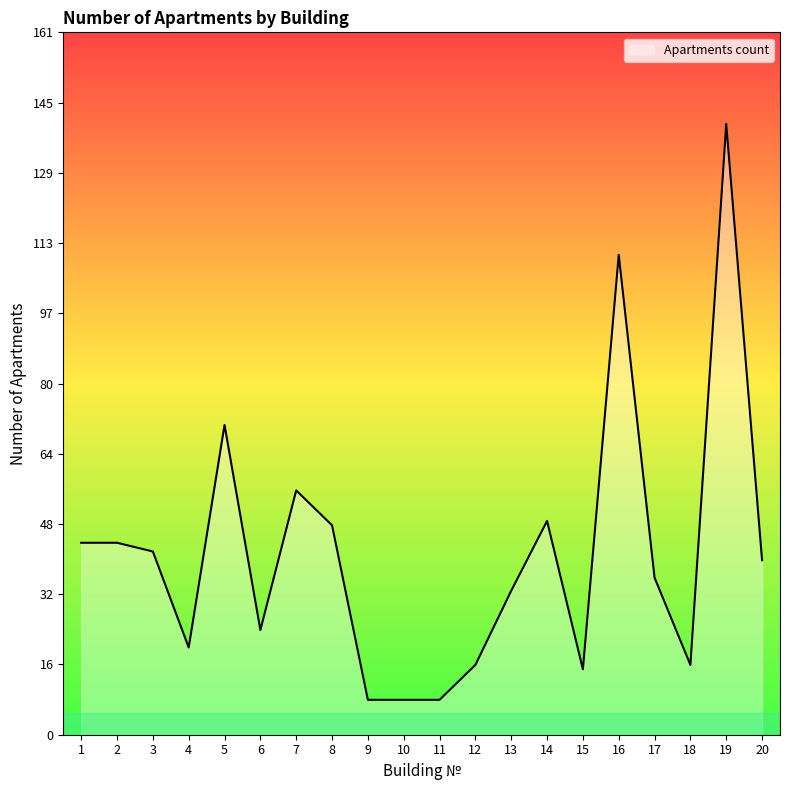

Reading left to right, extract all data points from this chart.

44	44	42	20	71	24	56	48	8	8	8	16	33	49	15	110	36	16	140	40